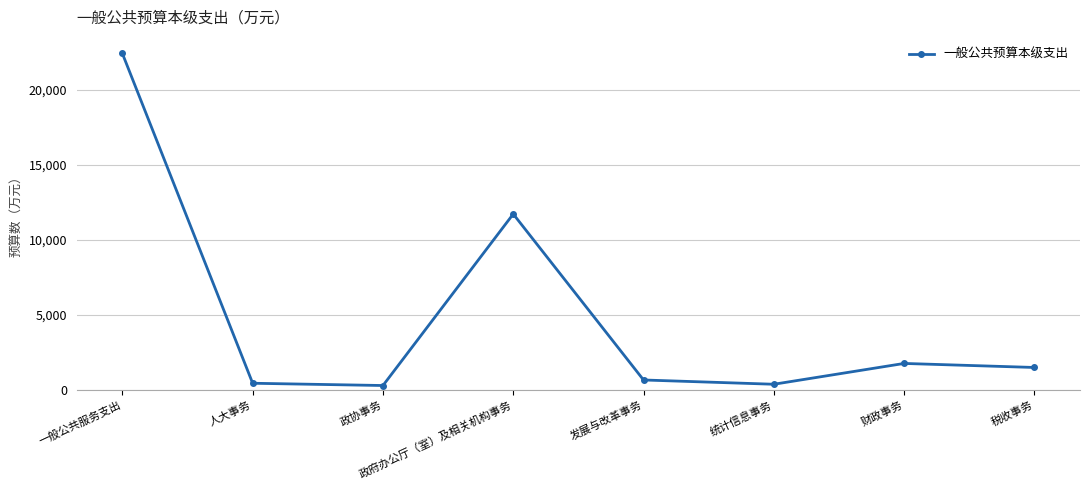

Where is the data nearest to the value 11349?

政府办公厅（室）及相关机构事务